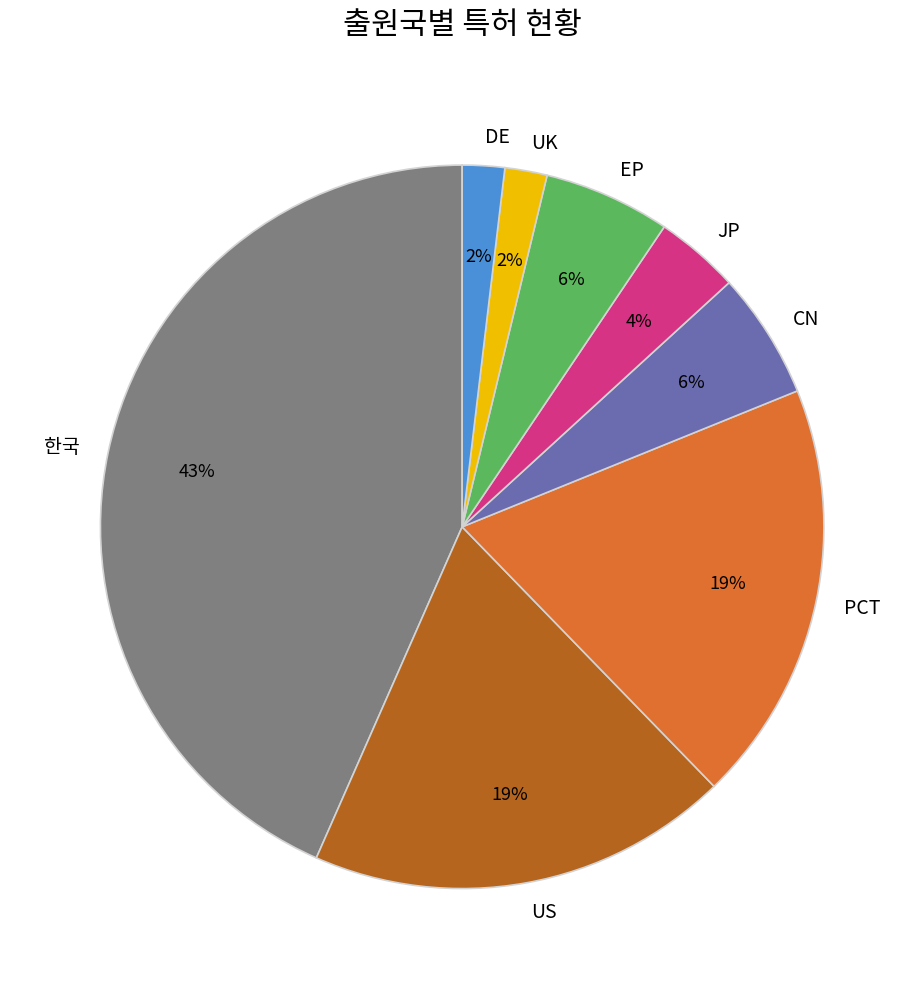

Count the number of slices in the pie.

8